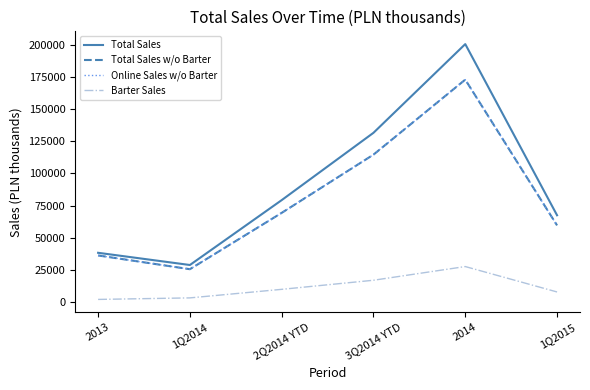

Is this an area chart (filled region under the line)?

No